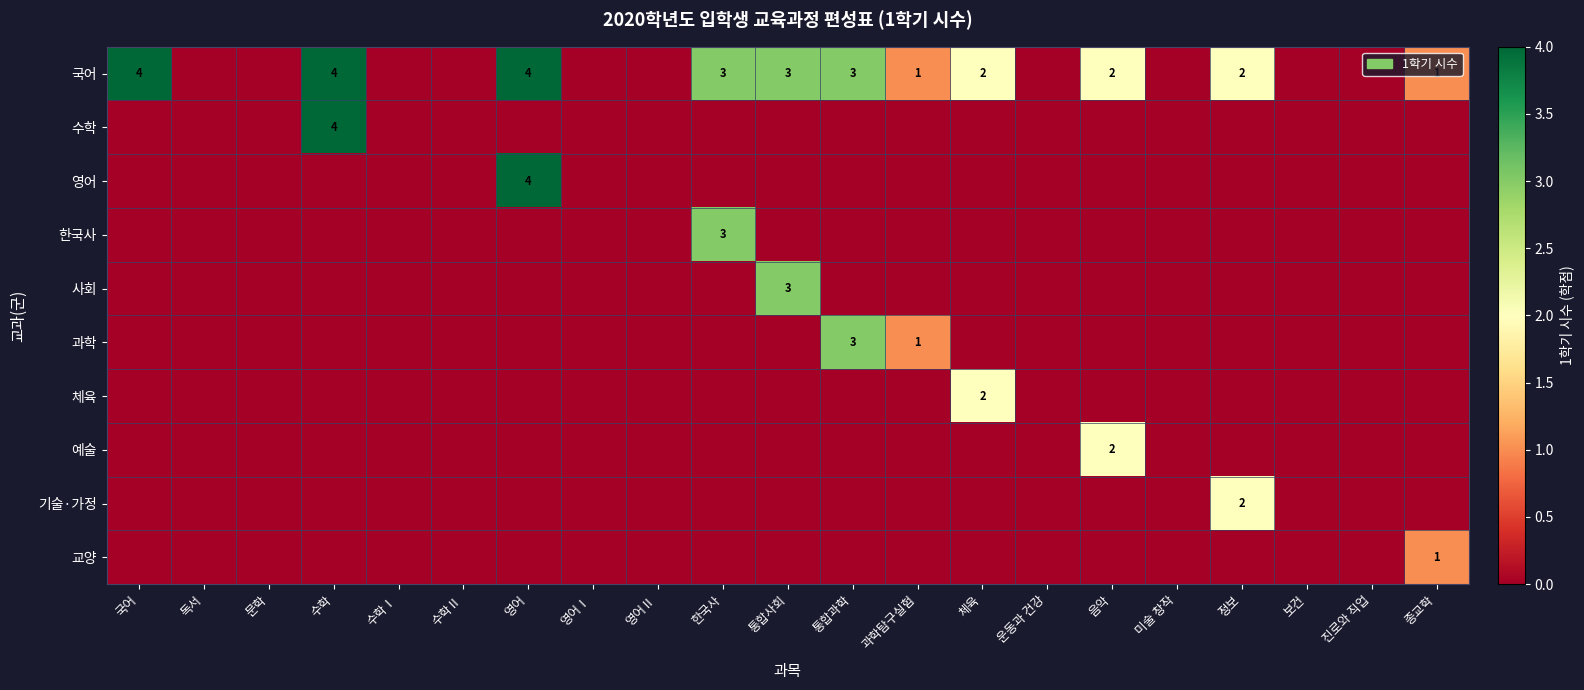

The value of 과학 at 과학탐구실험 is 0. True or false?

False